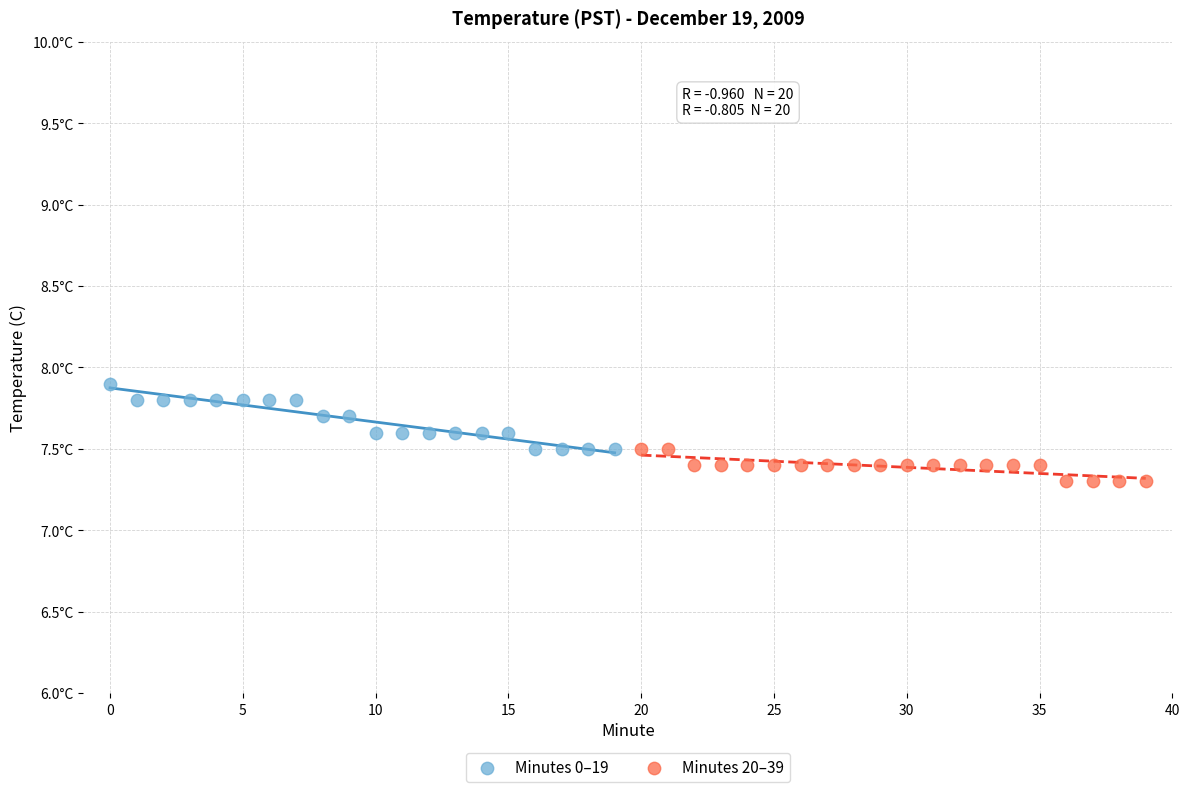

What are all the series names shown in the legend?

Minutes 0–19, Minutes 20–39